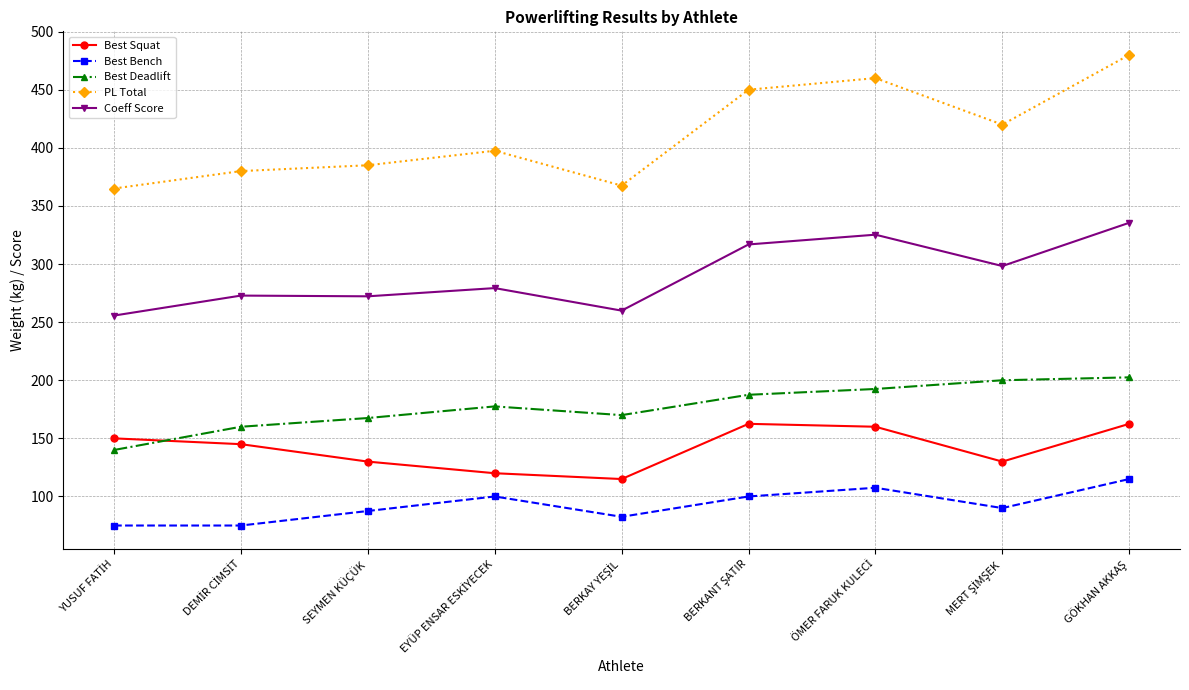

What is the value of the Coeff Score point at the 9th from the left?

335.5